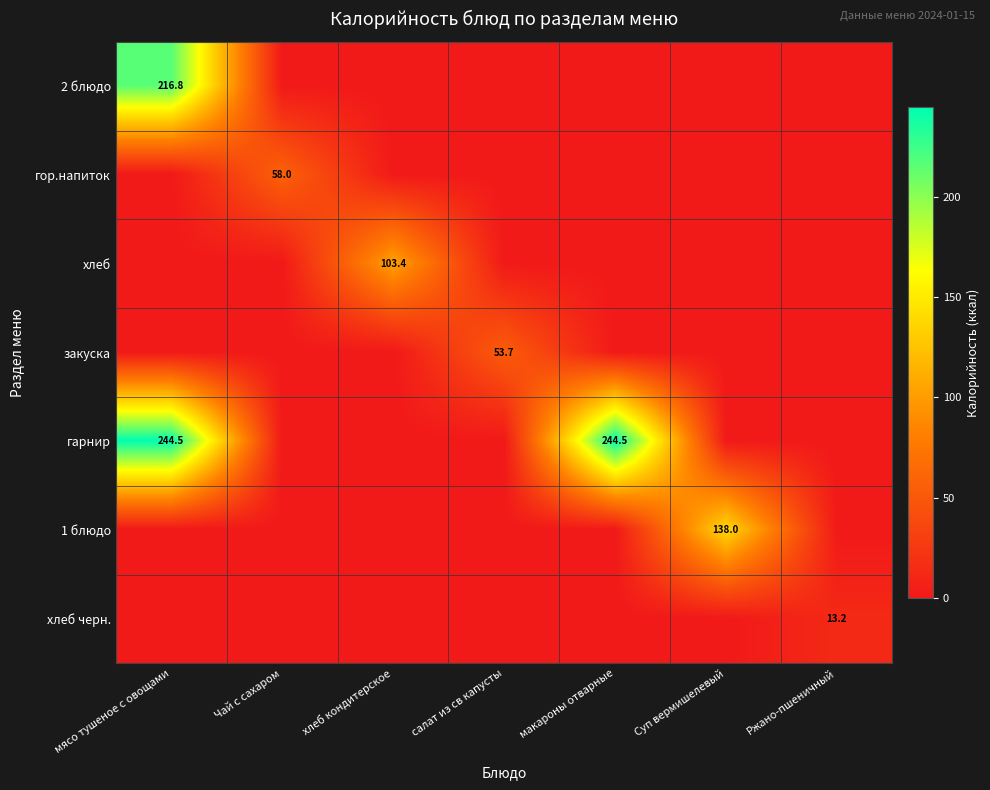

Which has a higher value, макароны отварные or Суп вермишелевый?

макароны отварные